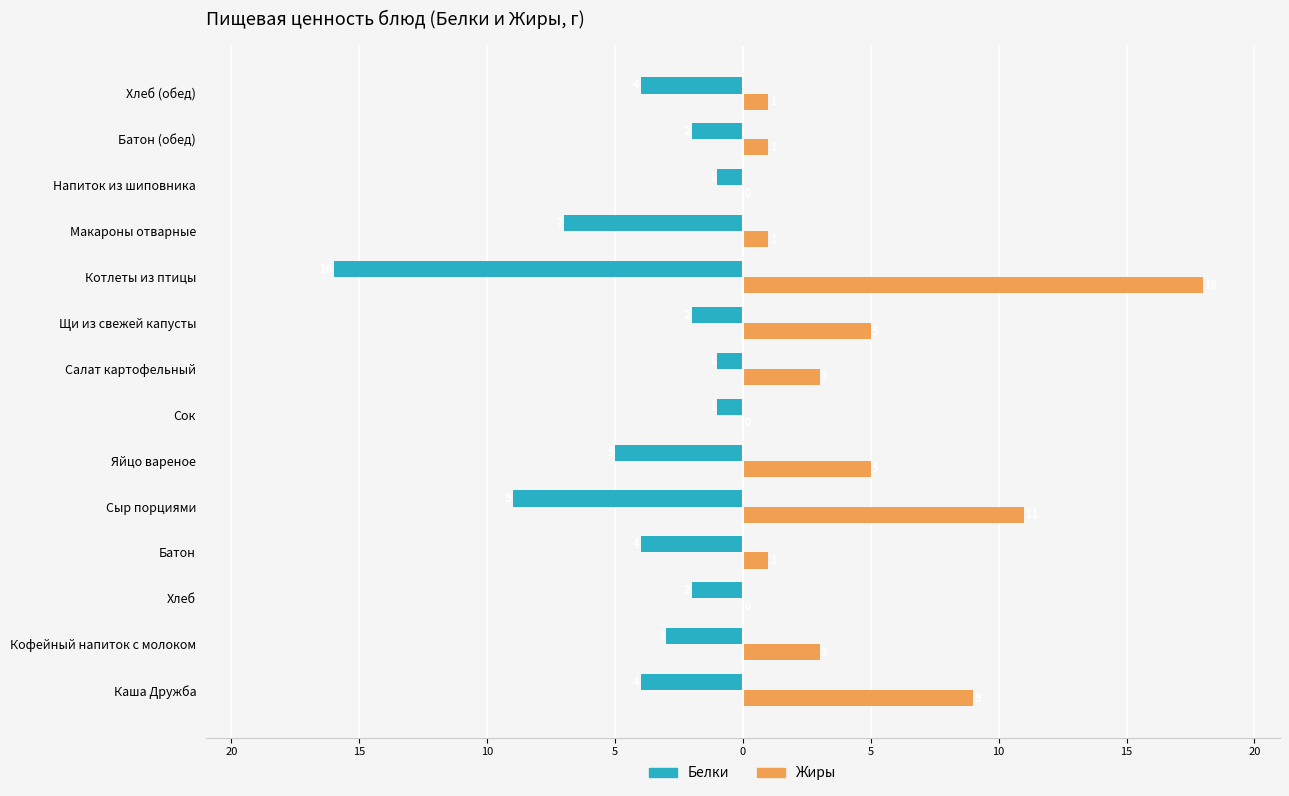

Reading left to right, extract all data points from this chart.

Белки: -4	-3	-2	-4	-9	-5	-1	-1	-2	-16	-7	-1	-2	-4
Жиры: 9	3	0	1	11	5	0	3	5	18	1	0	1	1